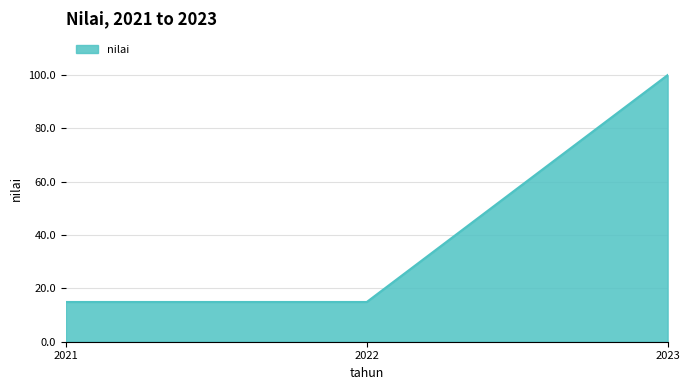

Which has a higher value, 2021 or 2023?

2023